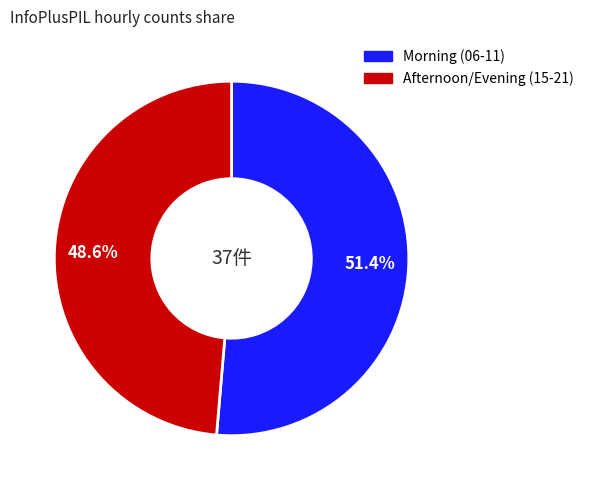

To the nearest percent, what is the average slice percentage?

50%